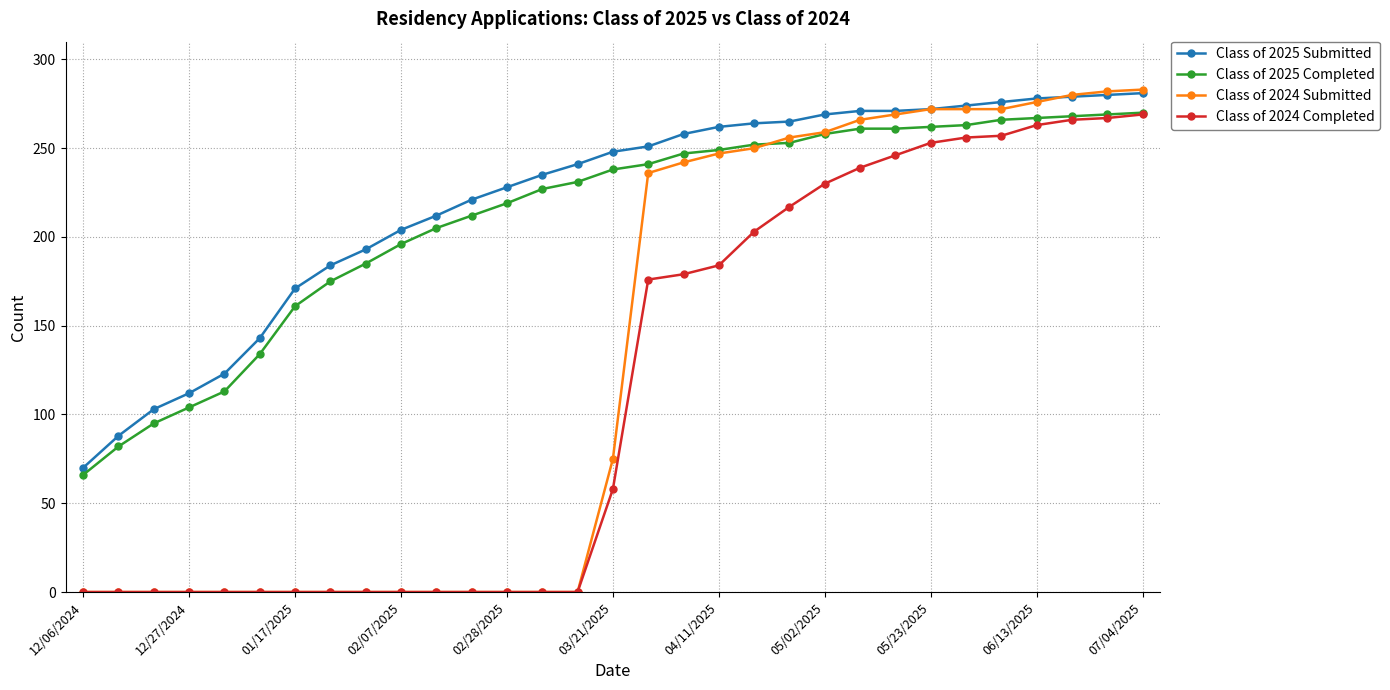

Which series has the largest range (max minus min)?

Class of 2024 Submitted